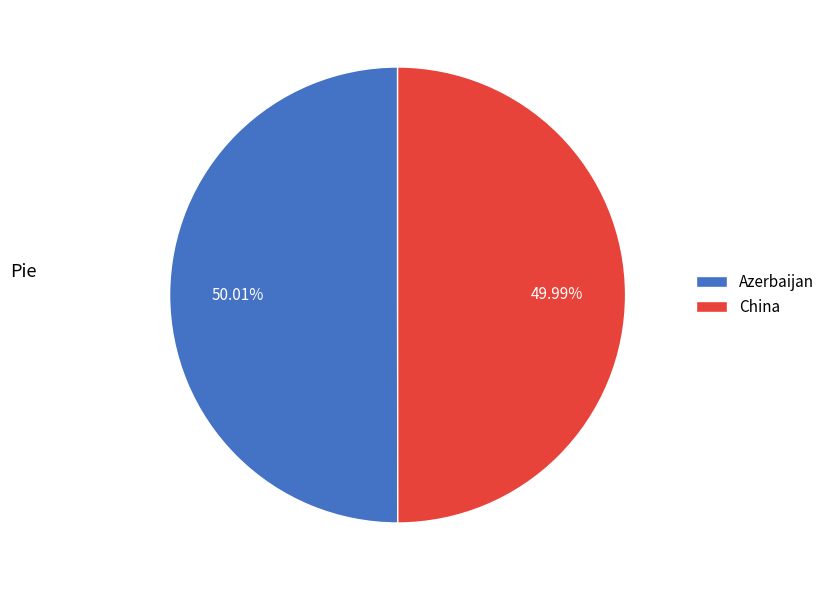

True or false: Azerbaijan accounts for 40% of the total.

False